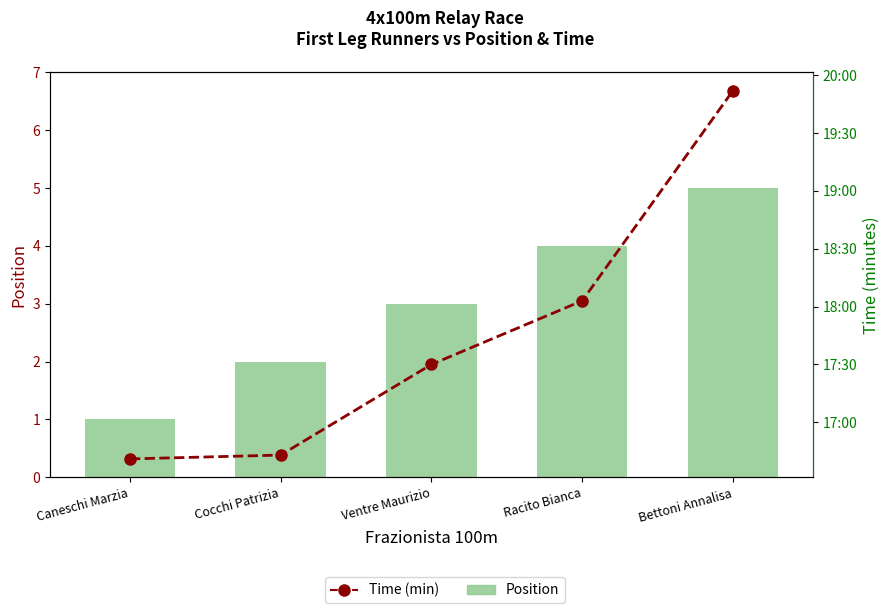

Which series has the largest total across all categories?

Time (min)